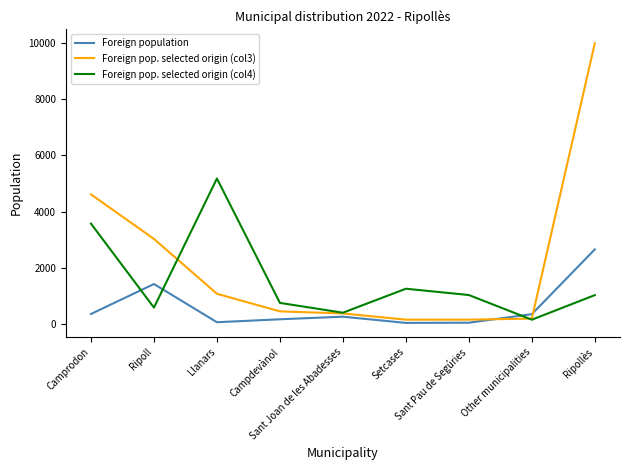

Is the value of Foreign pop. selected origin (col3) at Camprodon greater than the value of Foreign population at Sant Pau de Segúries?

Yes